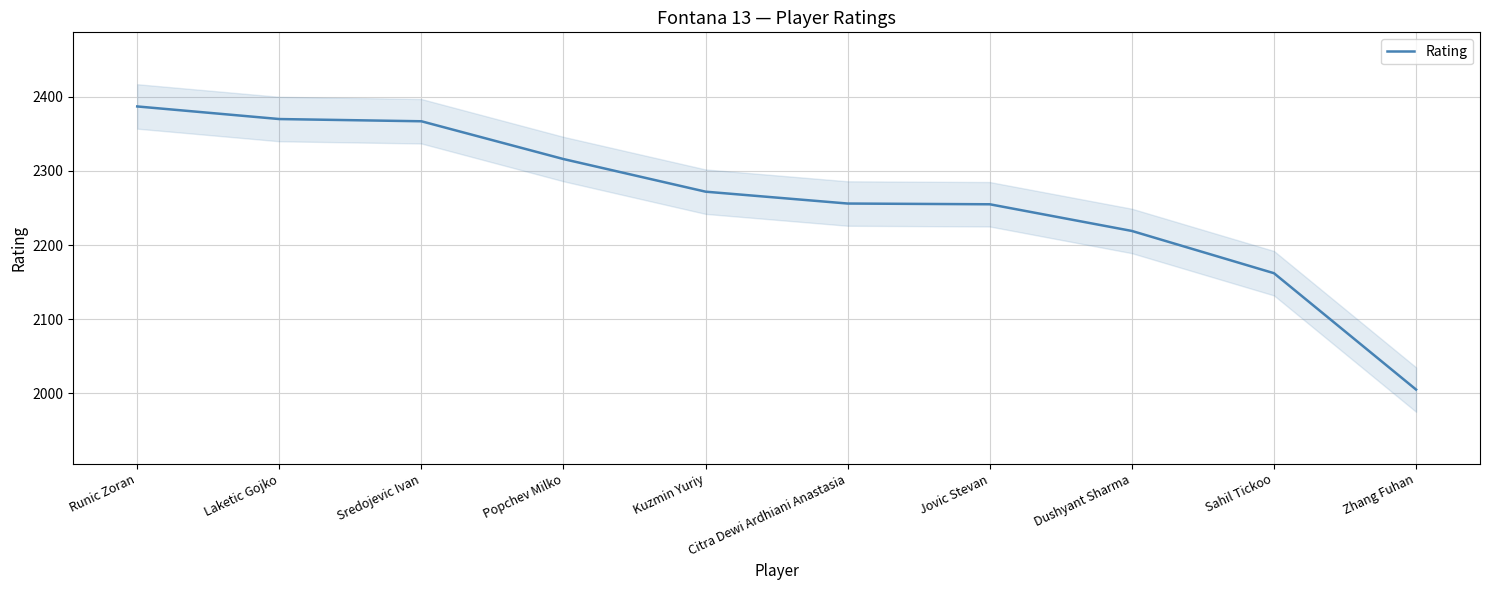

How many data points are above 2272?

4